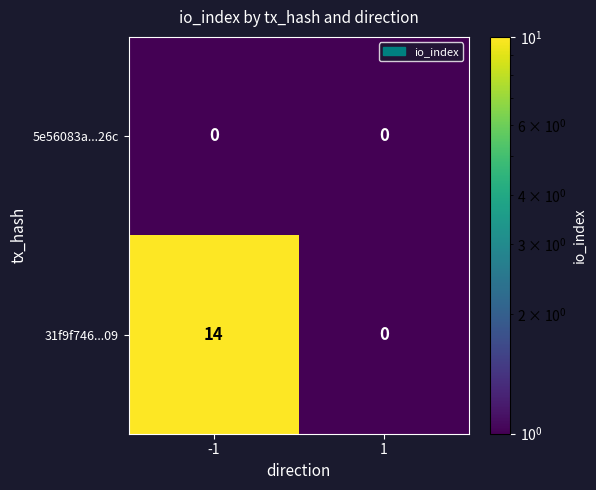

What is the spread (max minus min) of values at -1?

14